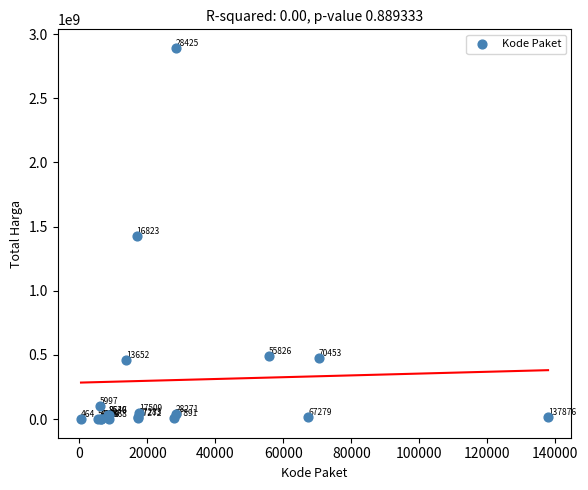

What Y value in the scatter plot is closest to 1446100000?

1425867900